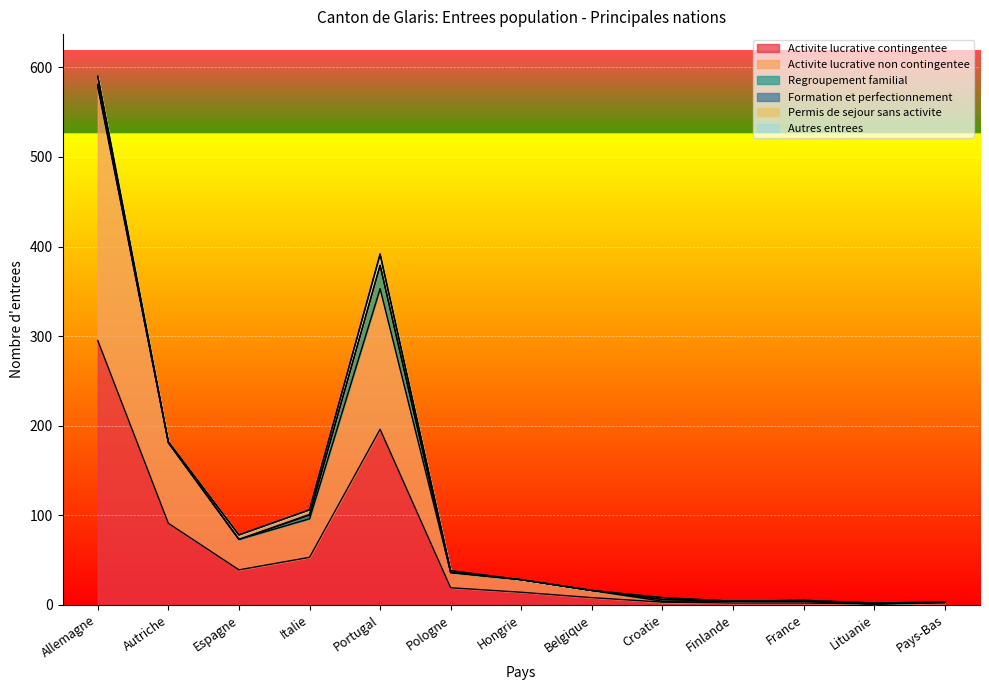

The value of Activite lucrative contingentee at Finlande is 3. True or false?

False